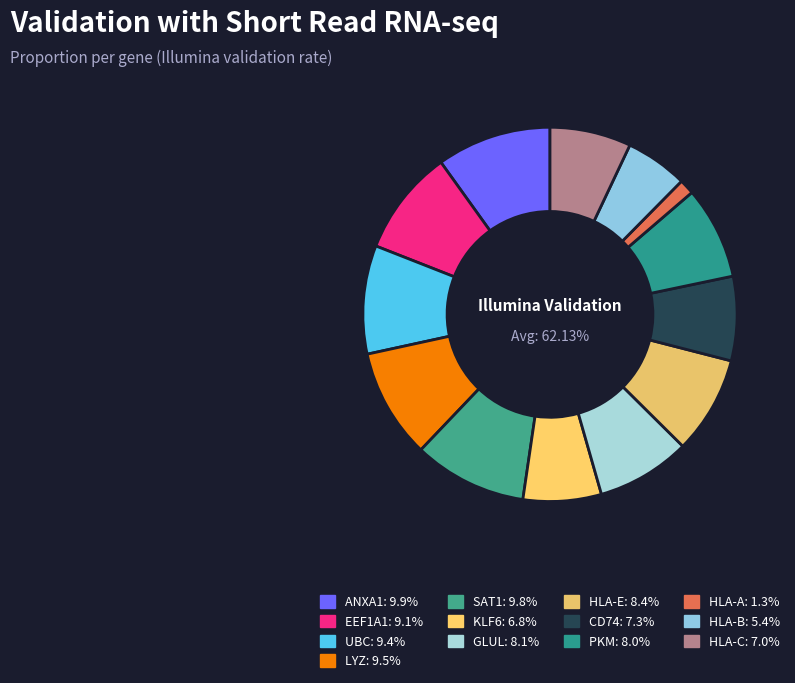

Rank the categories by value from lowest to highest.

HLA-A, HLA-B, KLF6, HLA-C, CD74, PKM, GLUL, HLA-E, EEF1A1, UBC, LYZ, SAT1, ANXA1